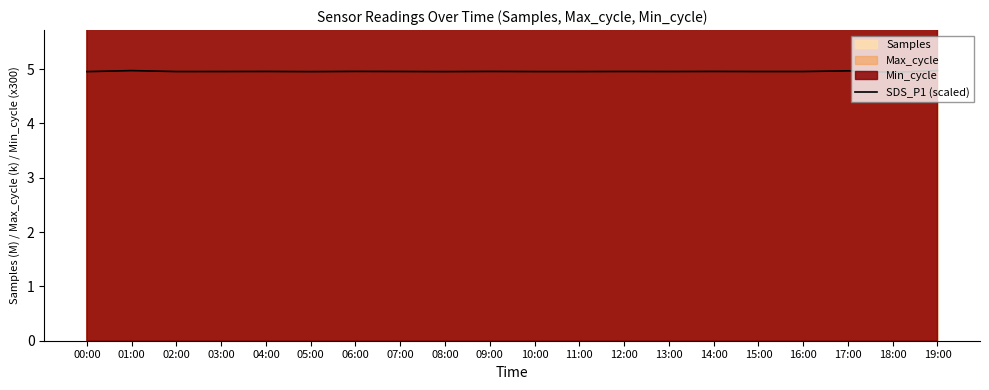

What is the value of the 19th point from the left?

4.9